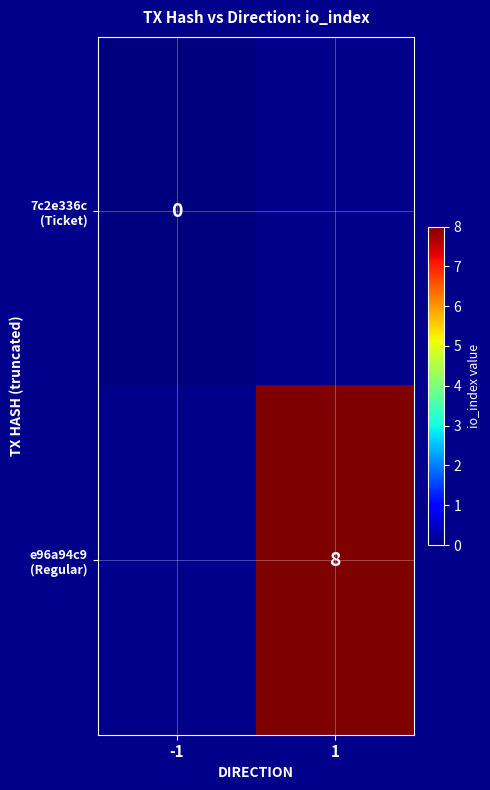

At which category does the chart reach its minimum across all series?

-1